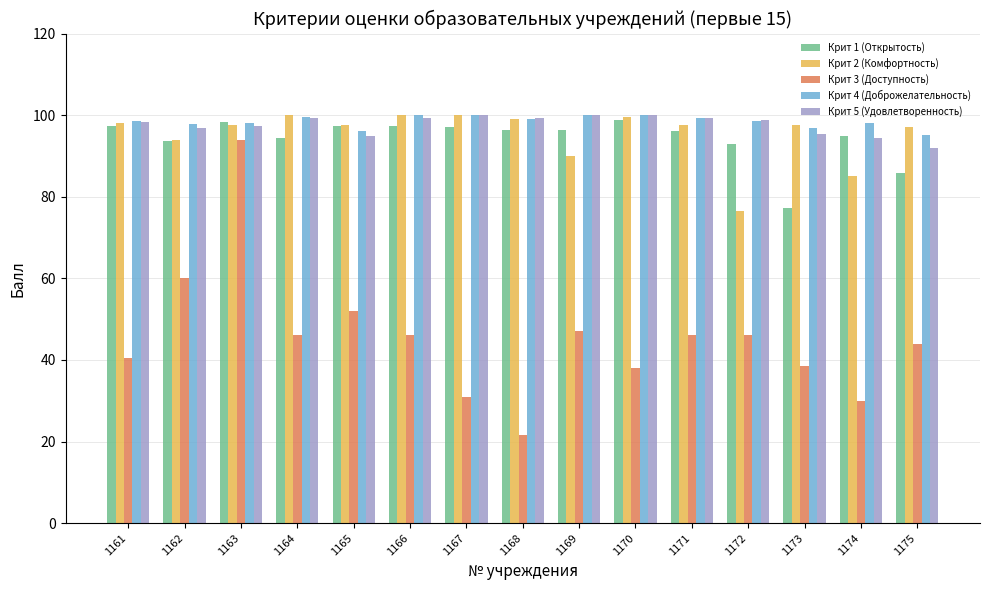

What is the spread (max minus min) of values at 1165?

45.5